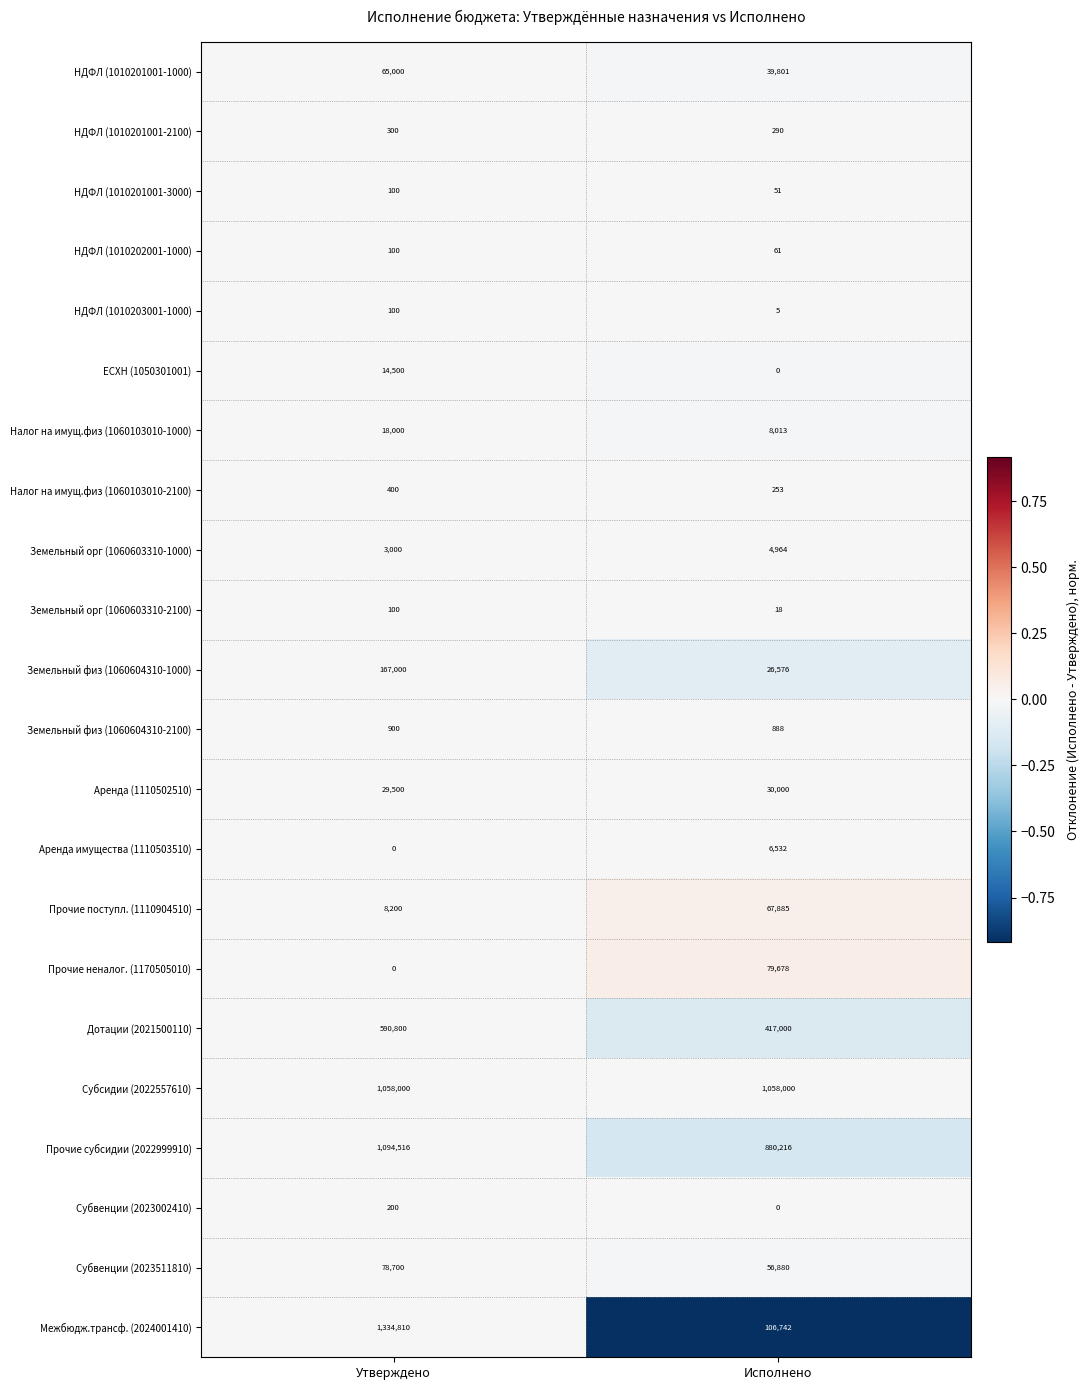

The value of Земельный физ (1060604310-1000) at Утверждено is 167000. True or false?

True